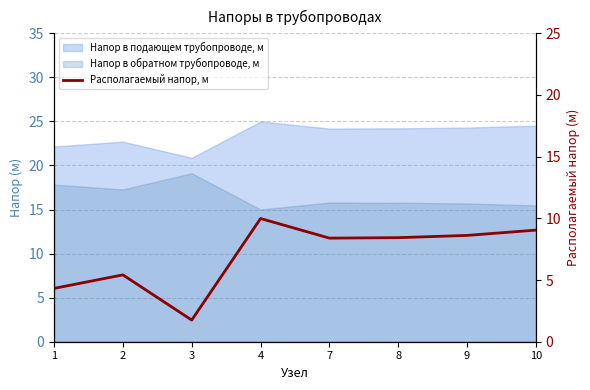

Which has a higher value, 9 or 7?

9